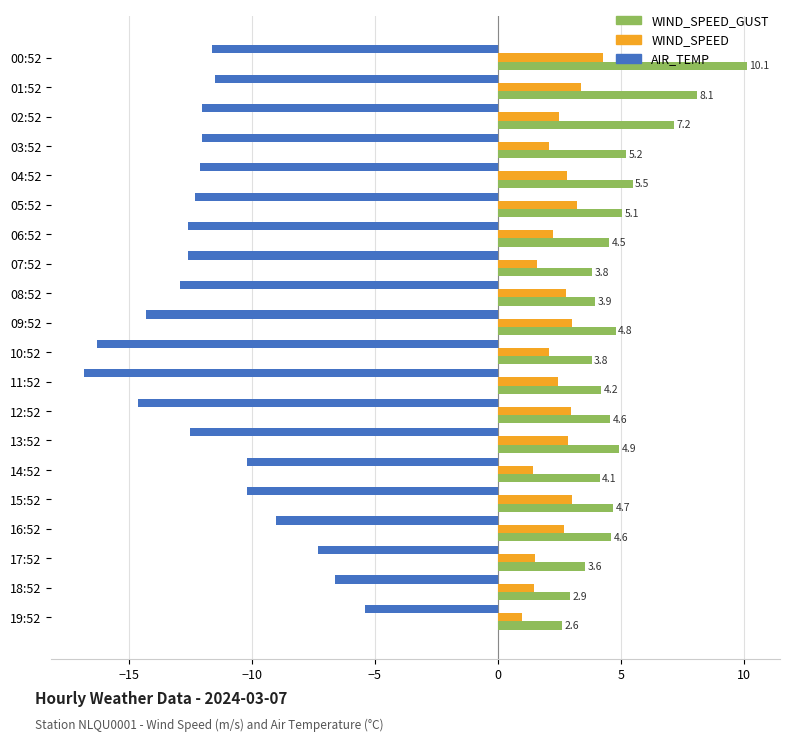

Which series changed the most between 11:52 and 16:52?

AIR_TEMP